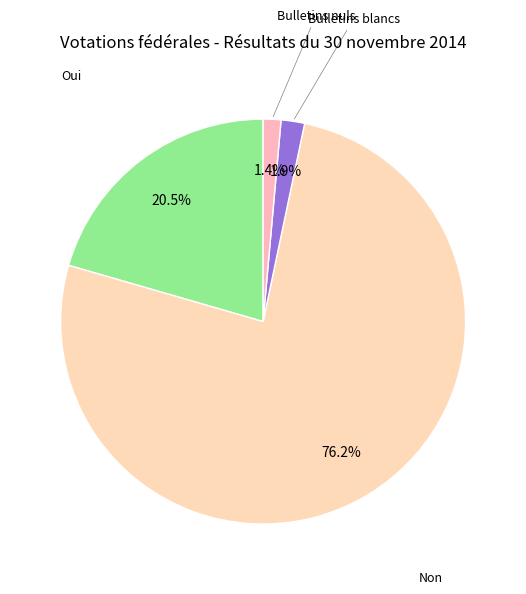

Does any single category account for the majority?

Yes